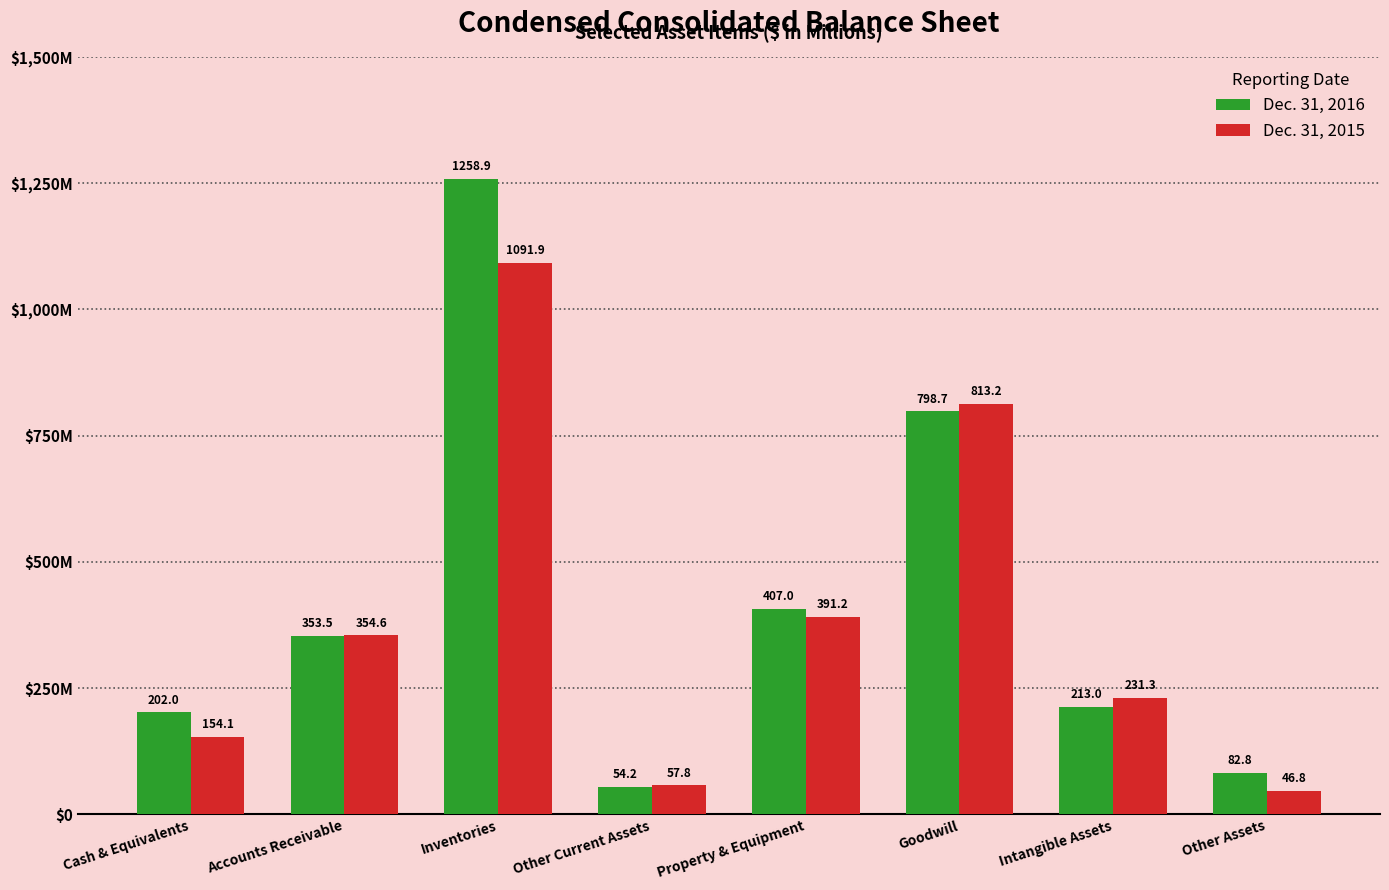

Reading left to right, transcribe all the data shown in this chart.

Dec. 31, 2016: 202.0	353.5	1258.9	54.2	407.0	798.7	213.0	82.8
Dec. 31, 2015: 154.1	354.6	1091.9	57.8	391.2	813.2	231.3	46.8